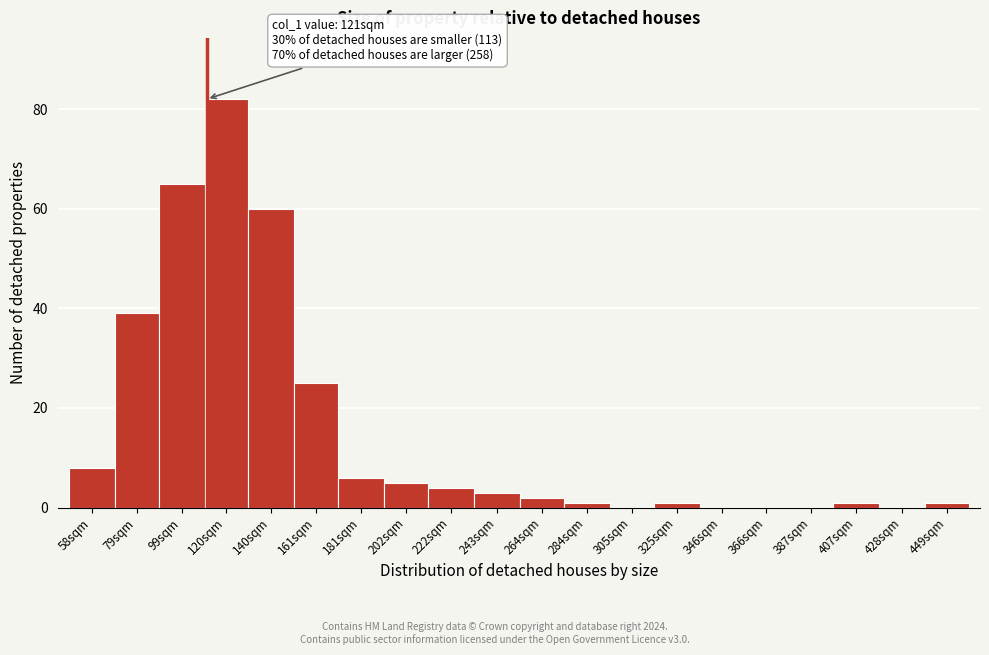

Reading right to left, list all the values displayed in this chart.

449sqm=1	428sqm=0	407sqm=1	387sqm=0	366sqm=0	346sqm=0	325sqm=1	305sqm=0	284sqm=1	264sqm=2	243sqm=3	222sqm=4	202sqm=5	181sqm=6	161sqm=25	140sqm=60	120sqm=82	99sqm=65	79sqm=39	58sqm=8